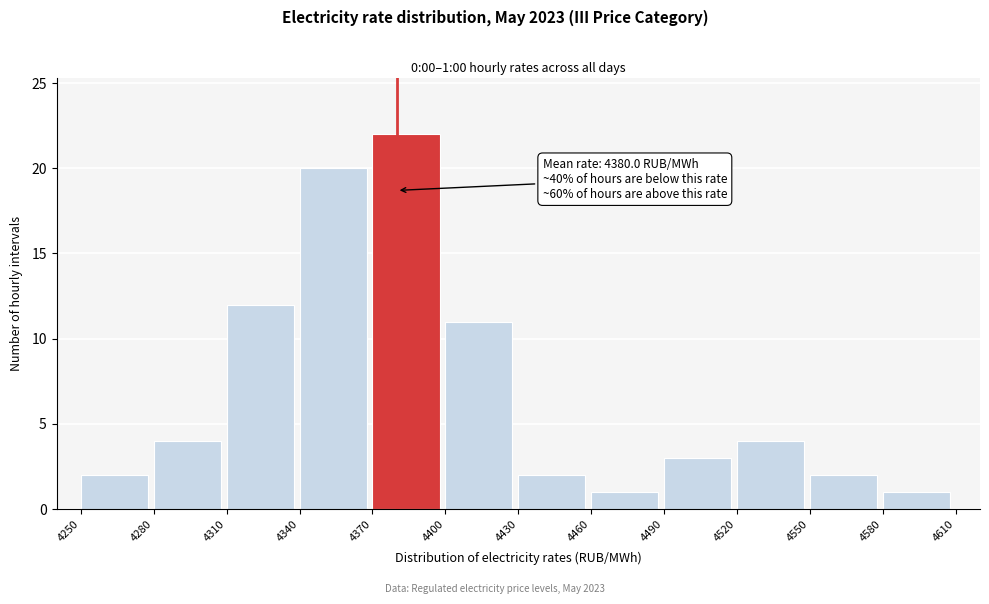

Which range on the x-axis has the tallest bar?

4370 to 4400